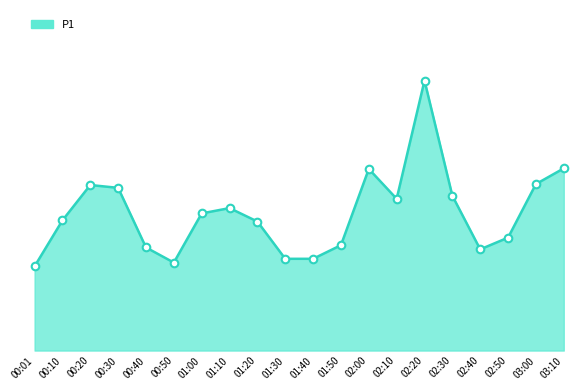

Between 01:10 and 00:40, which is larger?

01:10